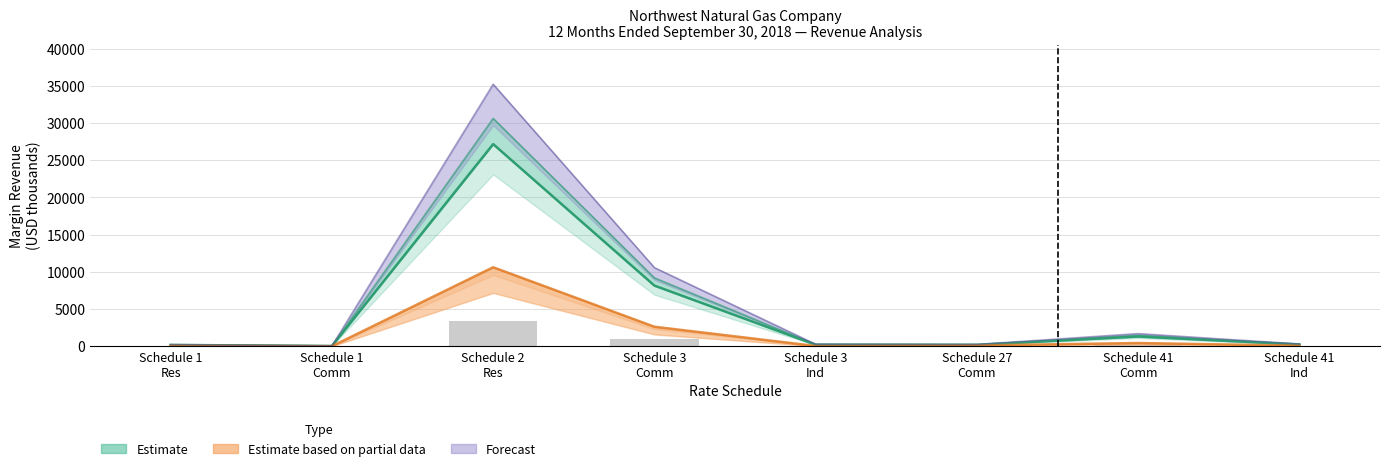

The fixed_recovery series shows 4280.2 at Schedule 3 Comm. True or false?

False